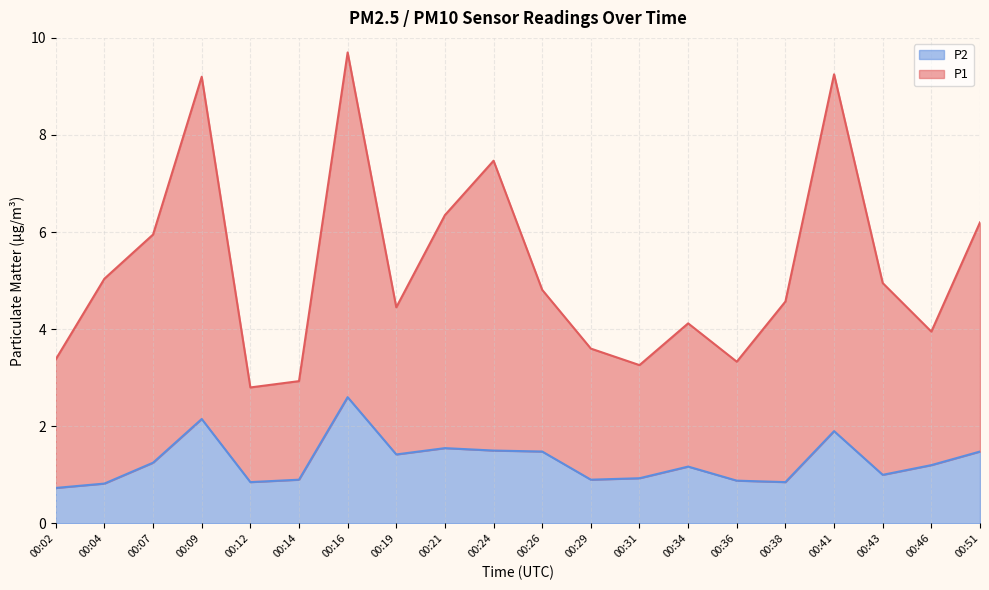

Which series has the largest total across all categories?

P1